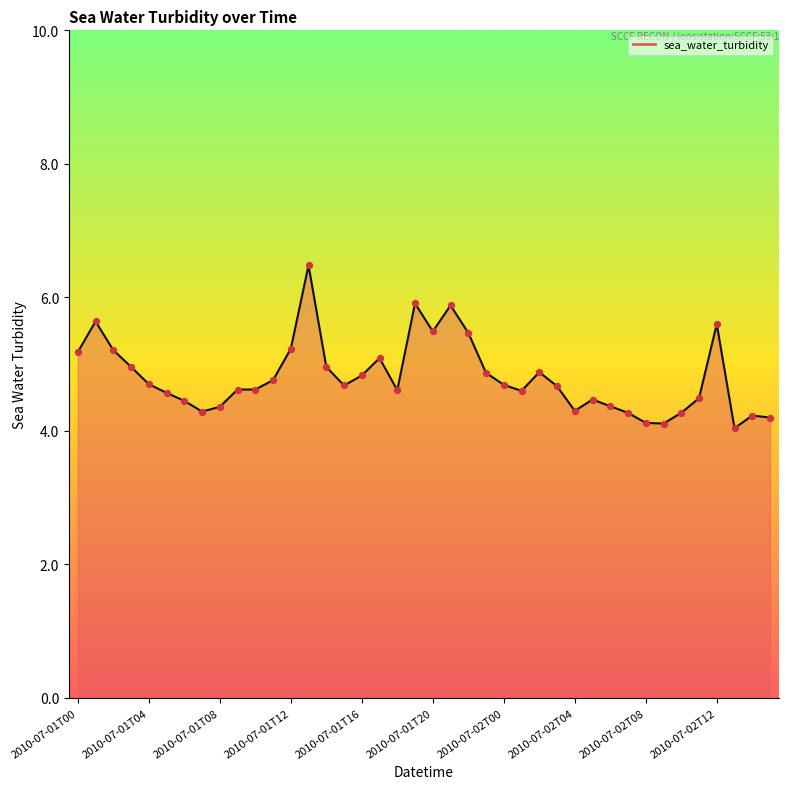

What is the greatest value displayed?

6.5